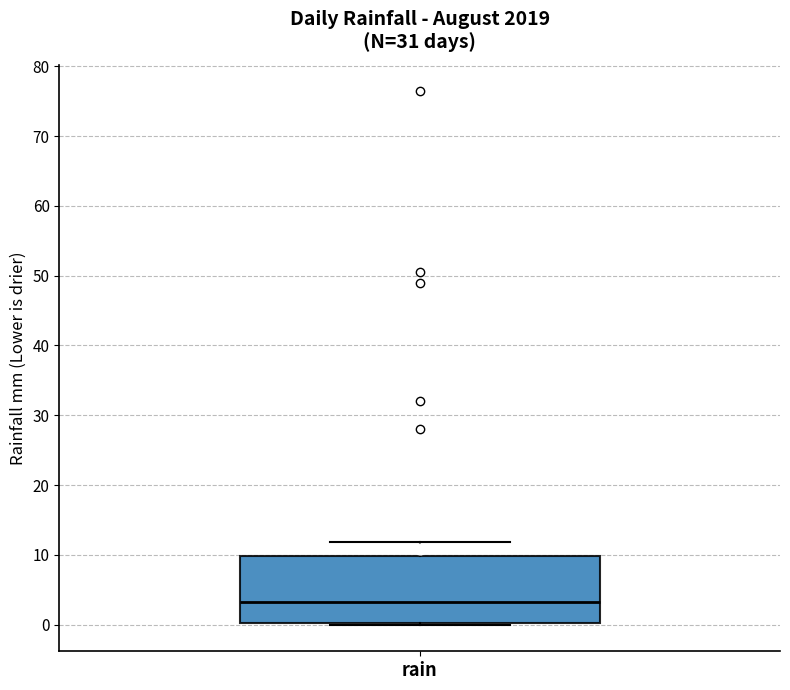

Where is the upper edge of the box for rain on the y-axis? The values are not printed on the chart, so give them approximately, as read against the axis.

10